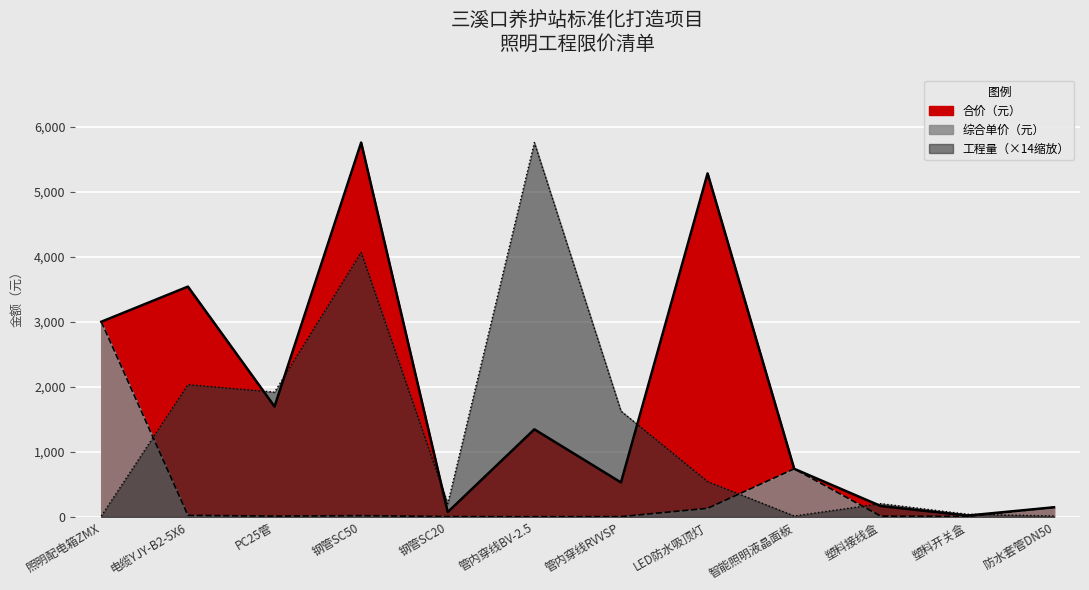

Which label corresponds to the smallest value in the chart?

管内穿线BV-2.5